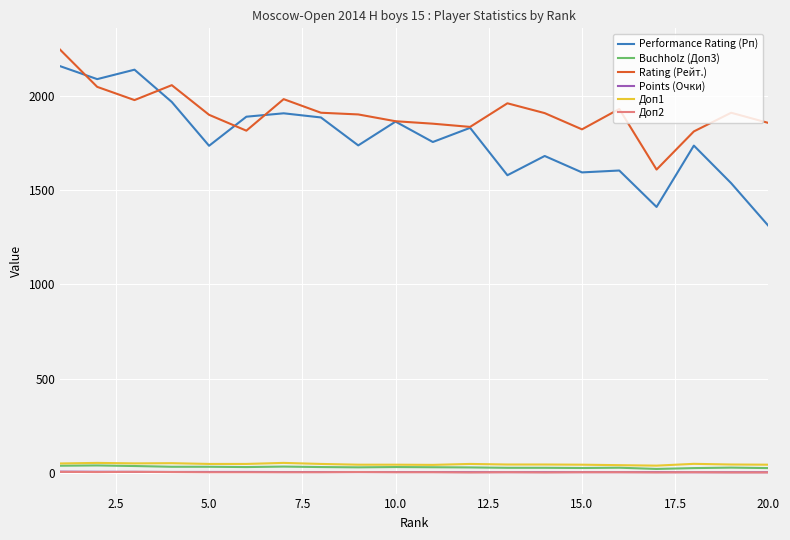

What is the maximum value shown in the chart?

2244.0